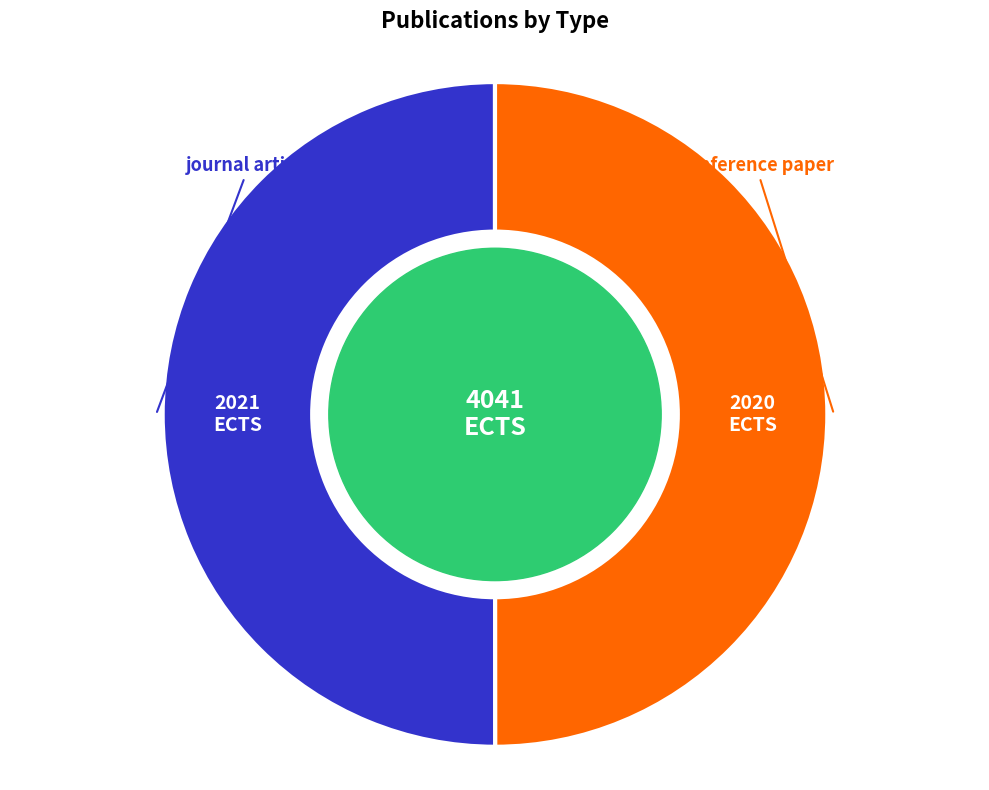

Count the number of slices in the pie.

2